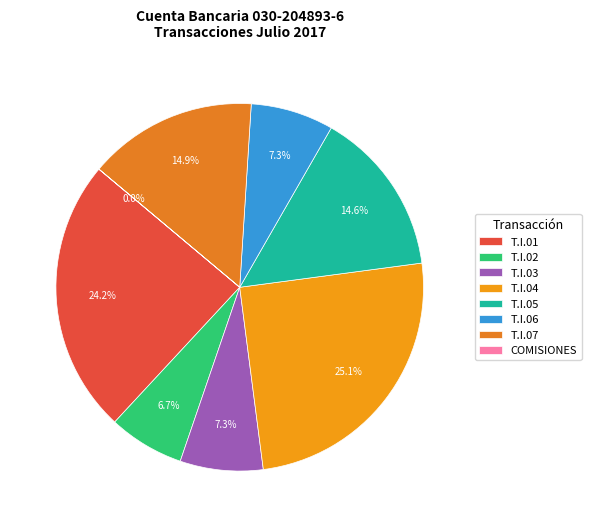

Between T.I.06 and T.I.07, which is larger?

T.I.07